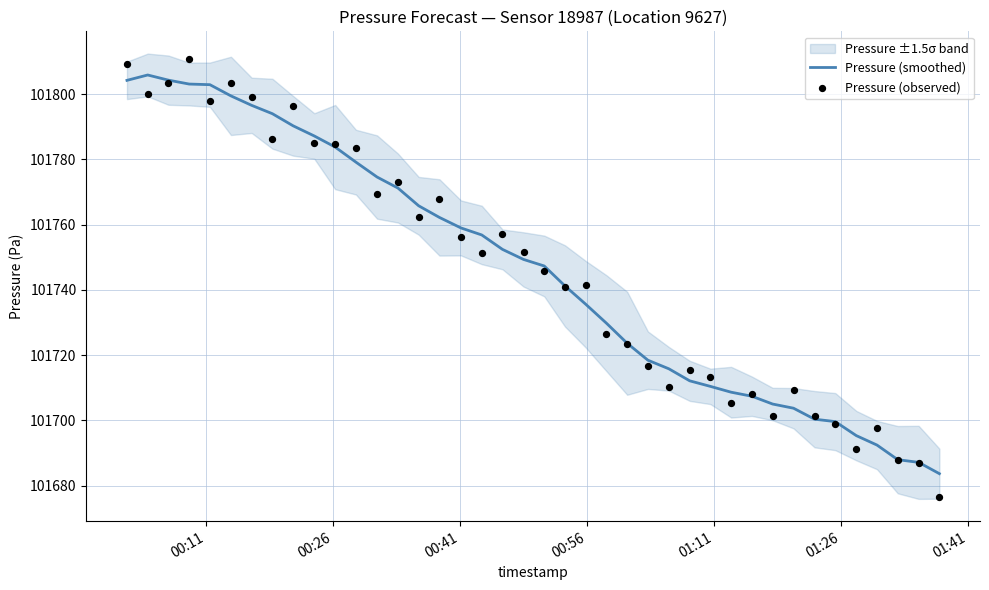

Which series contains the highest Y value?

Pressure (observed)